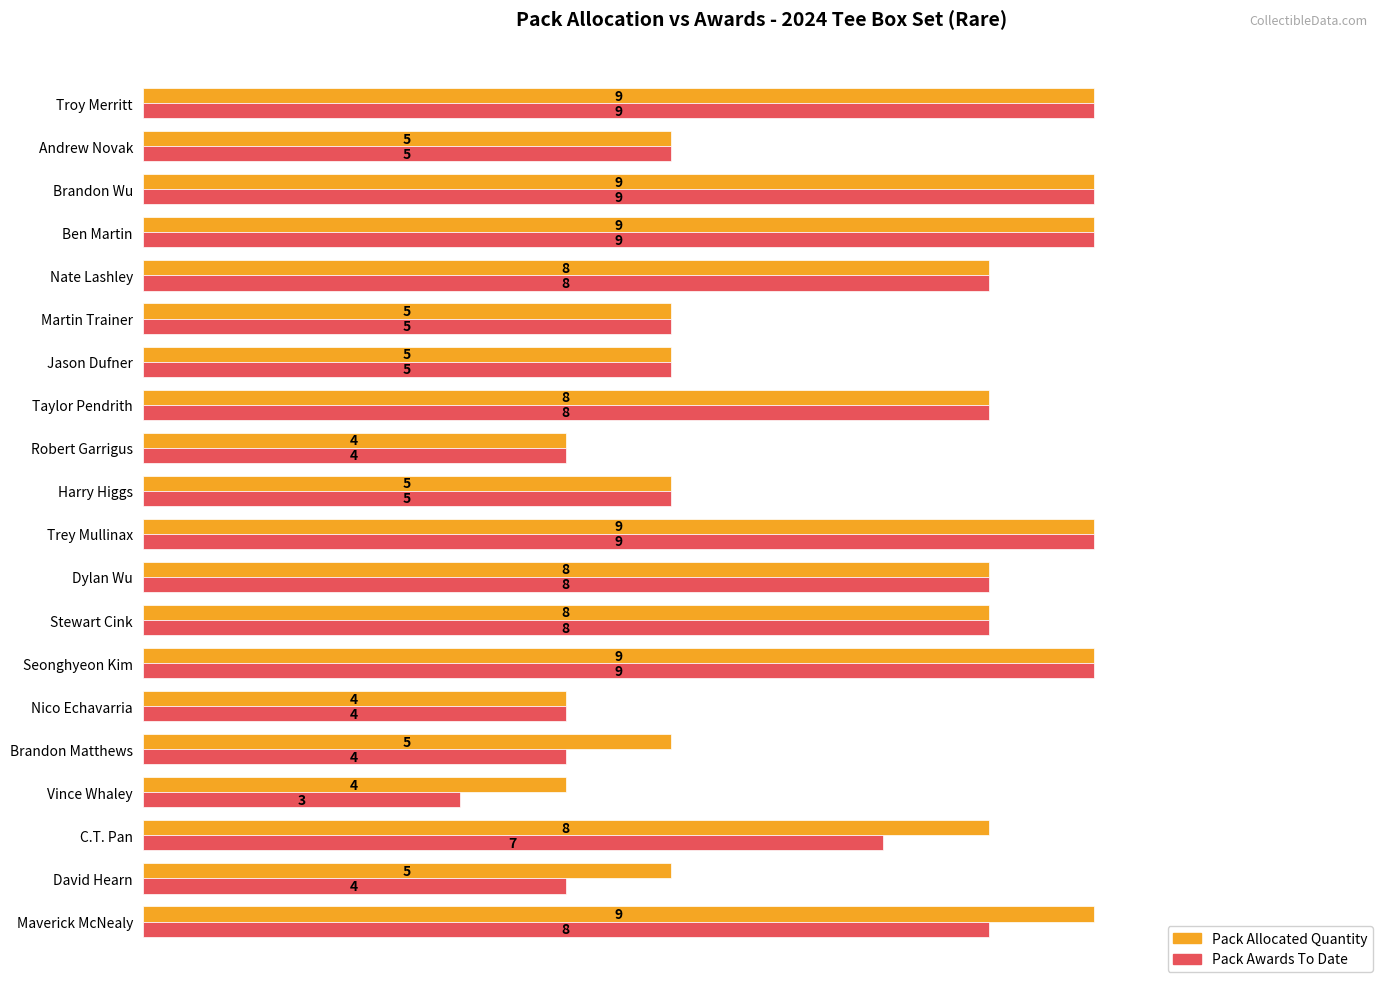

What is the total value across all series at Trey Mullinax?

18